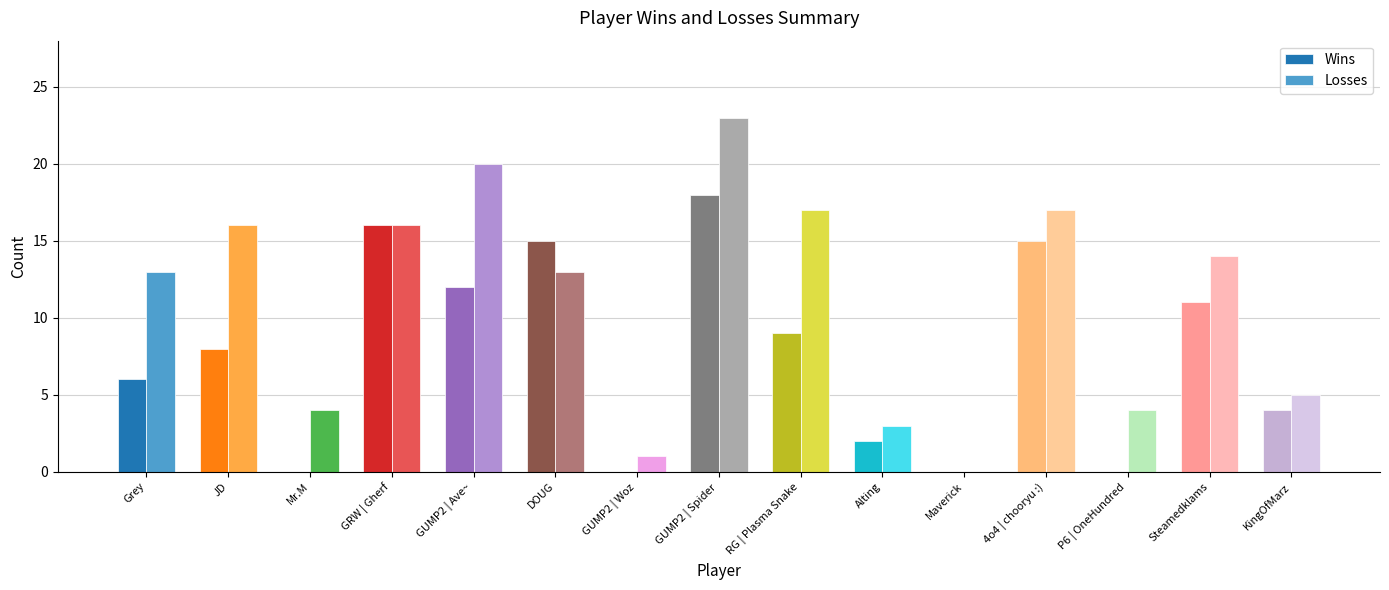

What is the total value across all series at Steamedklams?

25